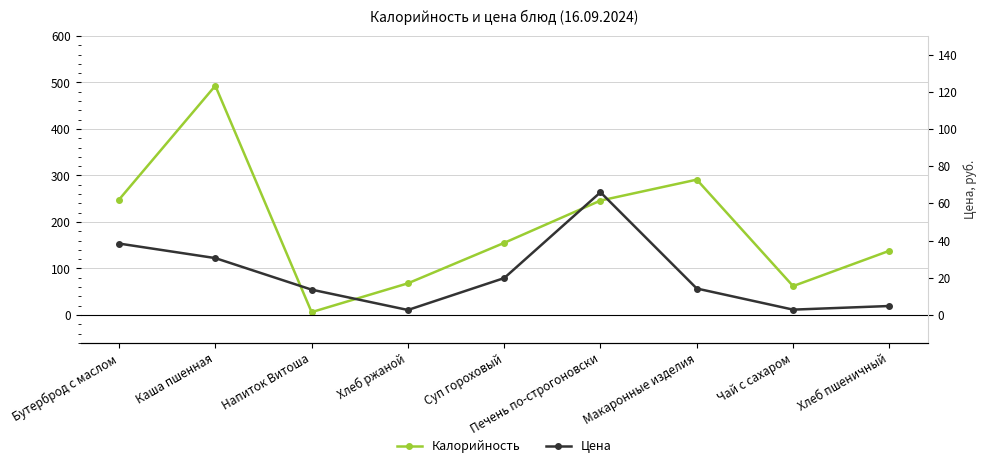

Is the value of Калорийность at Каша пшенная greater than the value of Цена at Бутерброд с маслом?

Yes